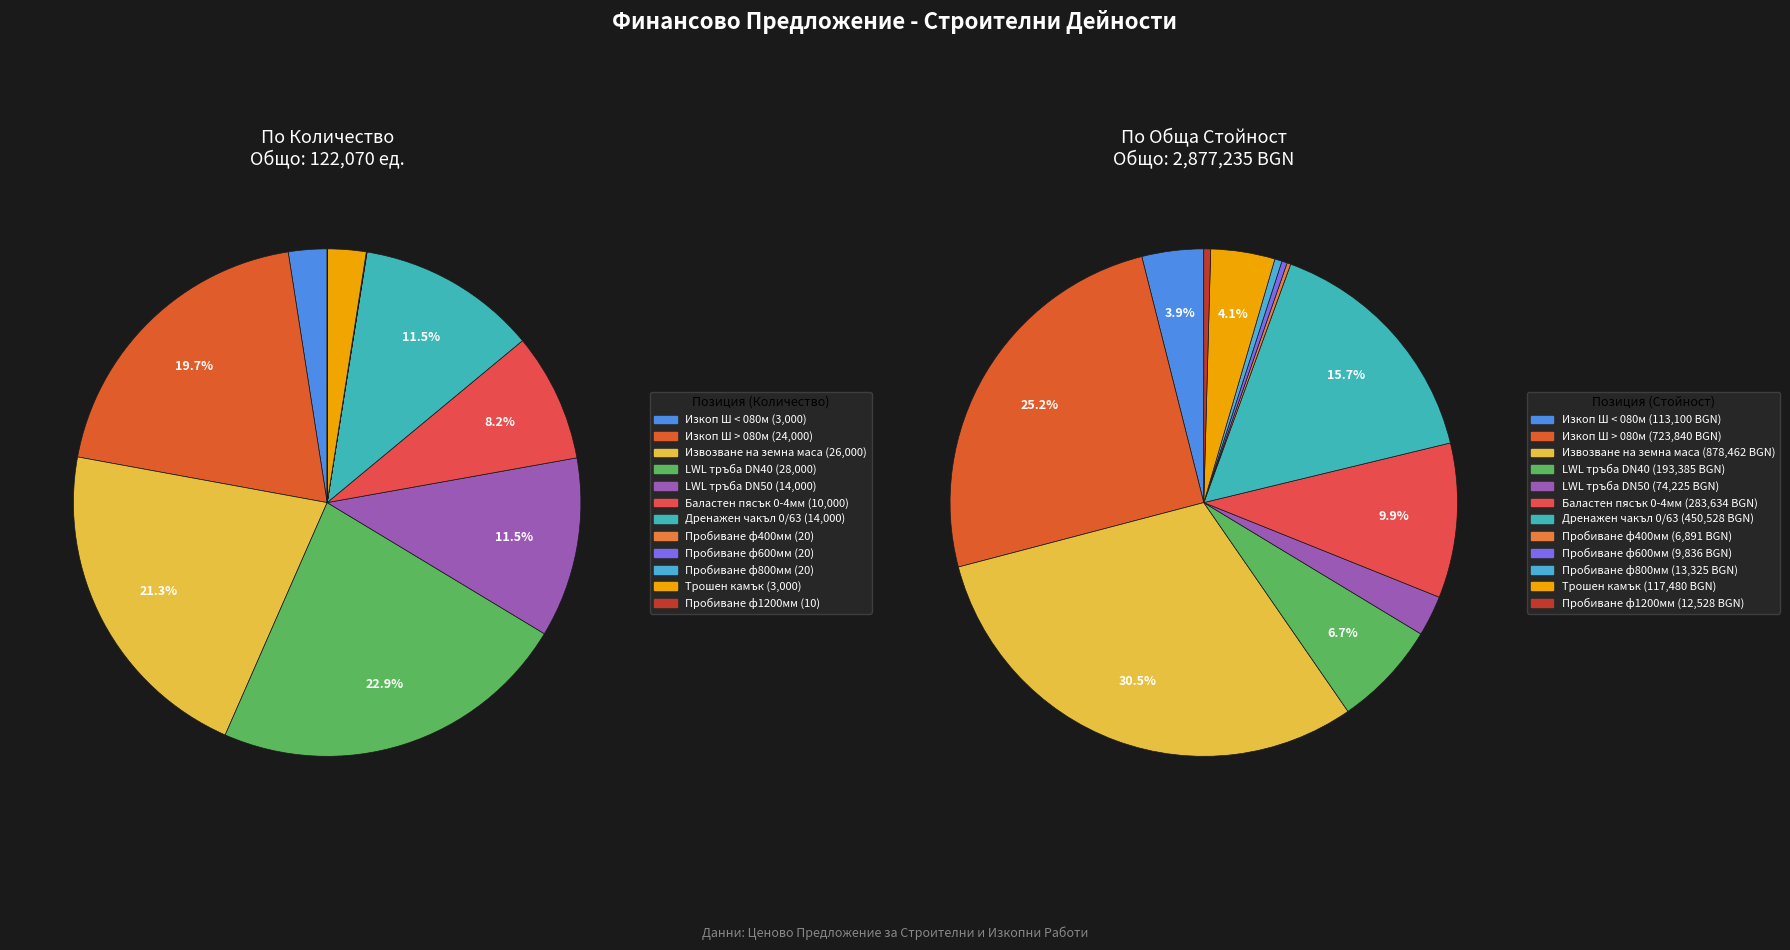

What is the largest slice in the pie chart?

LWL тръба DN40